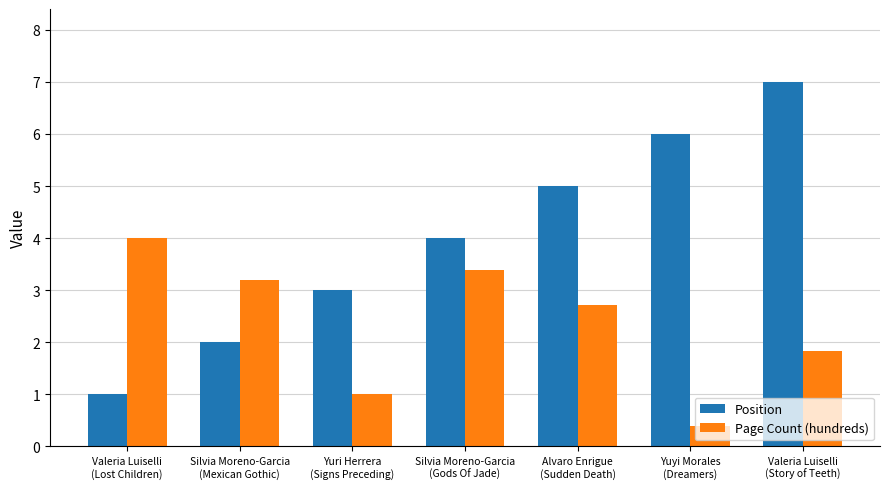

What is the difference between the maximum and minimum values in the Position series?

6.0